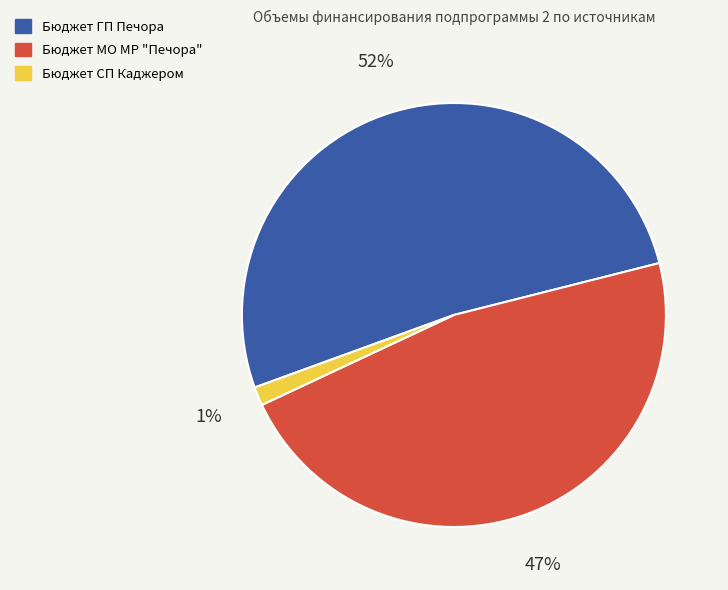

Which has a higher value, Бюджет ГП Печора or Бюджет МО МР "Печора"?

Бюджет ГП Печора